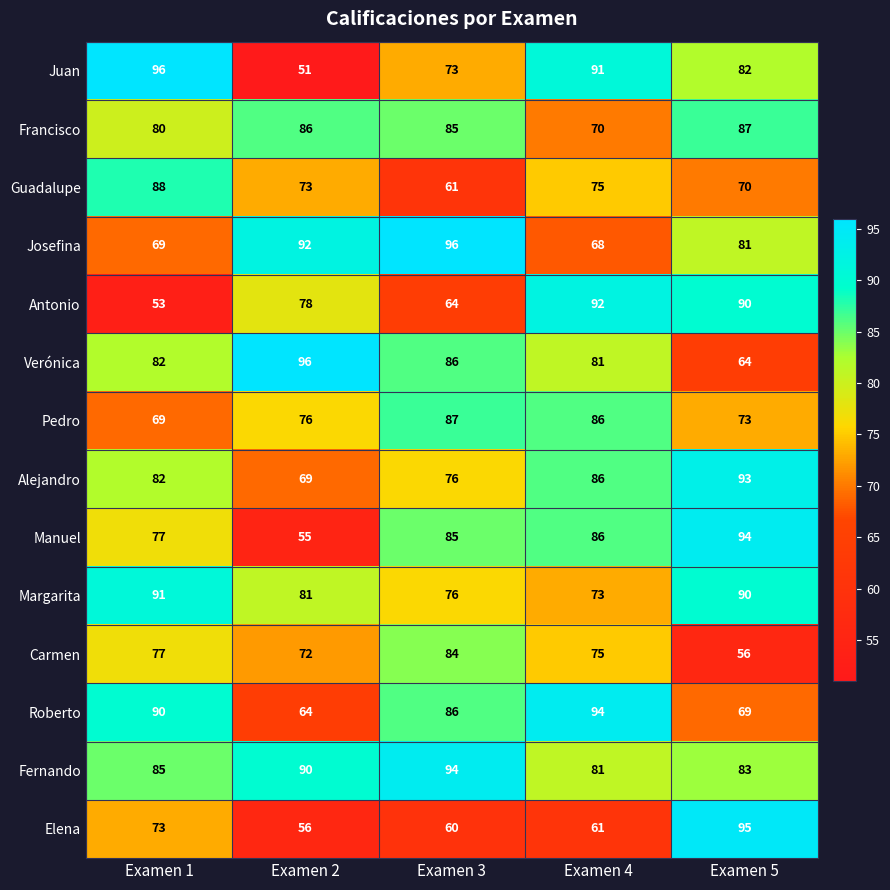

What is the total value across all series at Examen 5?

1127